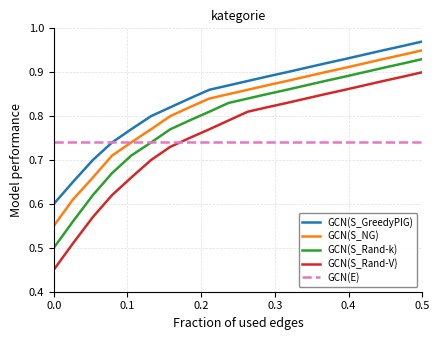

True or false: GCN(S_Rand-k) and GCN(S_NG) cross at least once.

False